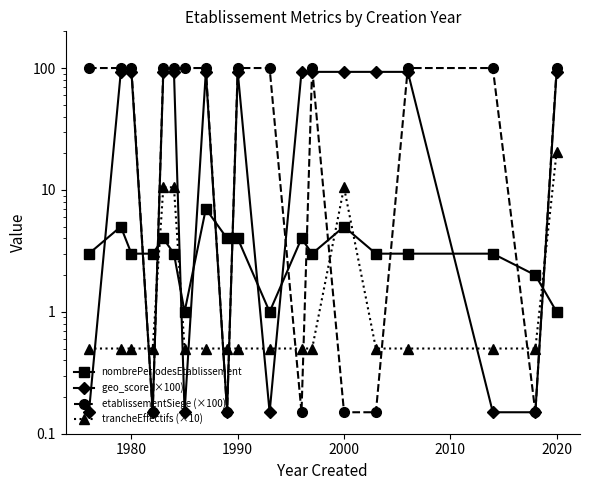

How many interior local valleys does the nombrePeriodesEtablissement series have?

3